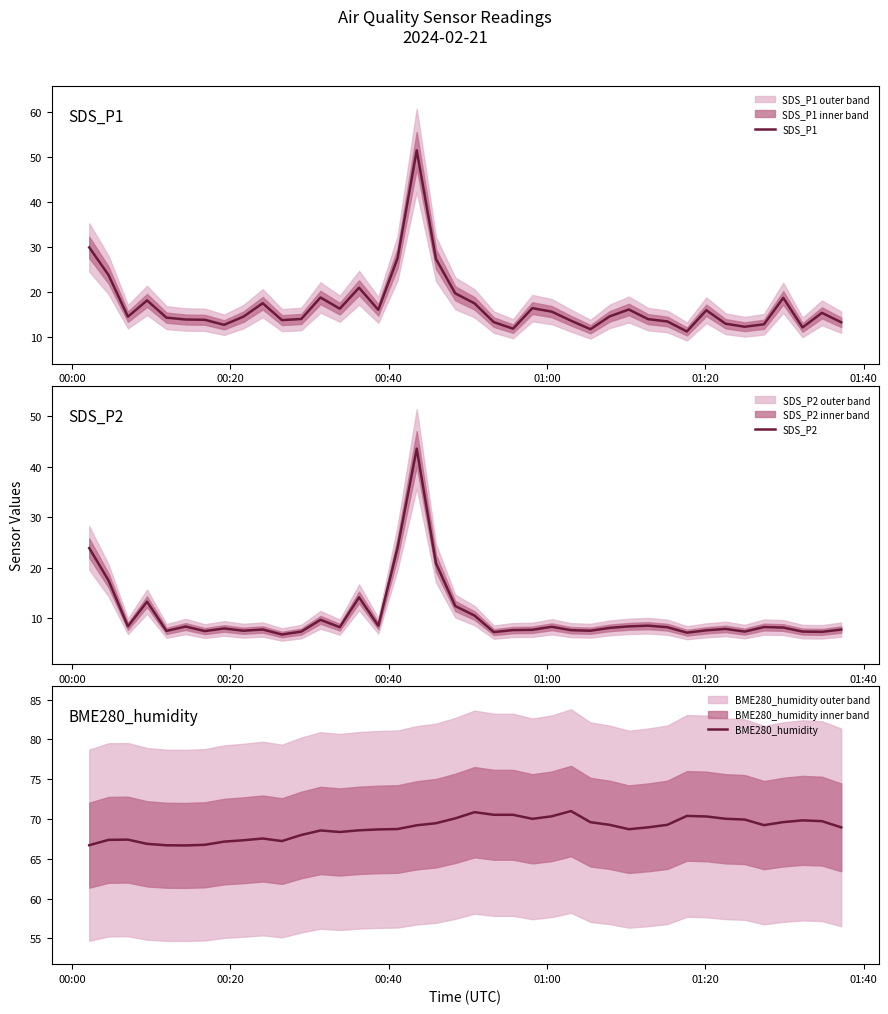

How many values in the SDS_P2 series are below 8?

18